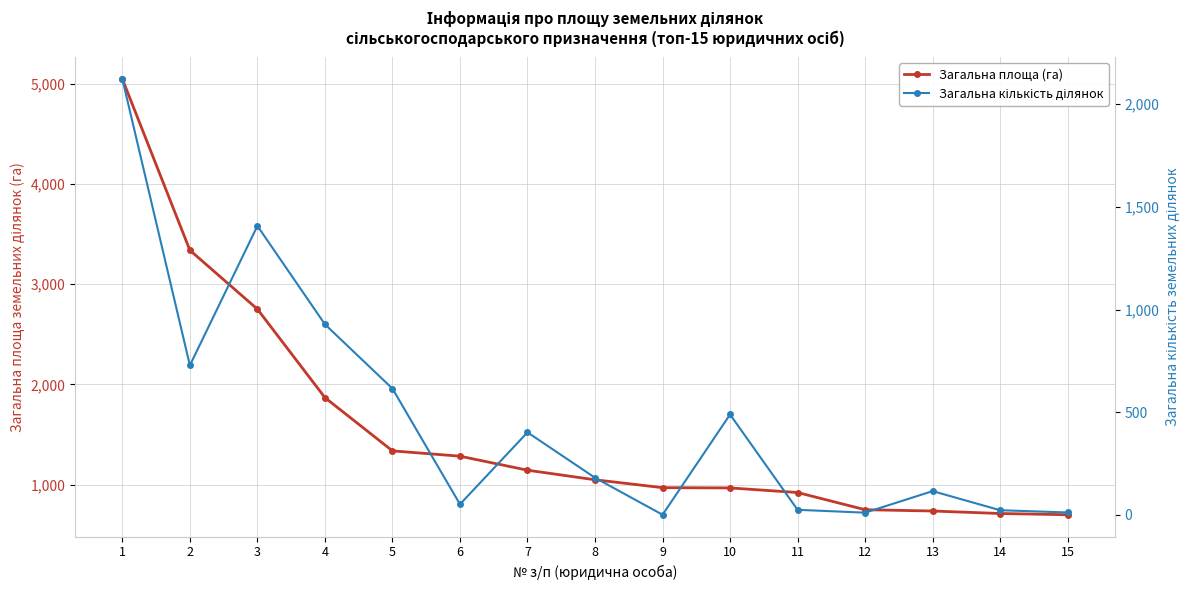

Rank the series at 4 from highest to lowest value.

Загальна площа (га), Загальна кількість ділянок